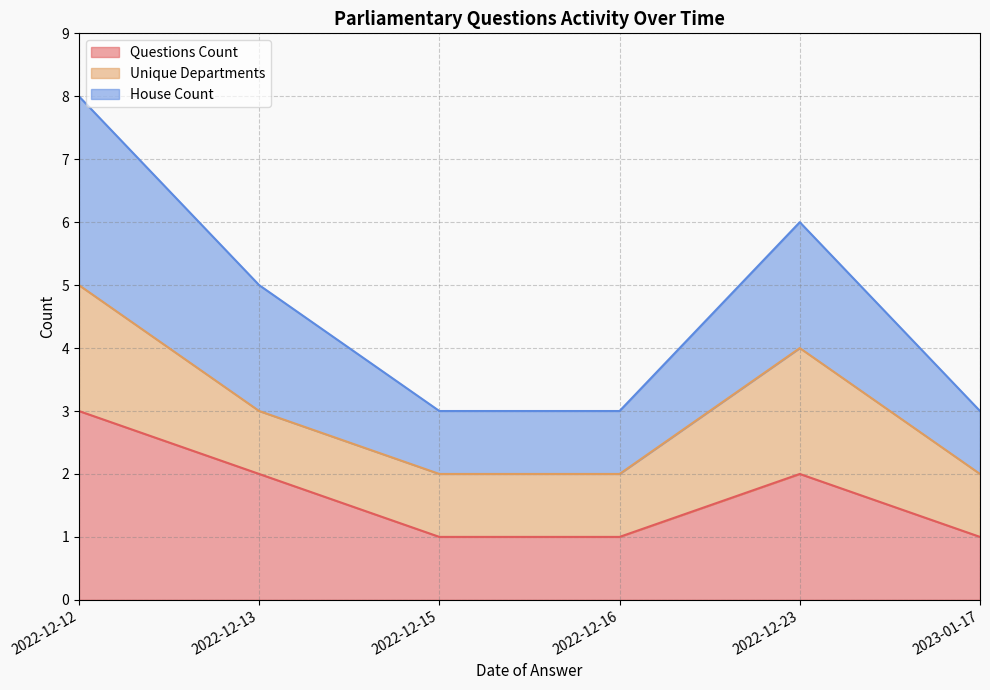

At which label does Questions Count first exceed 2?

2022-12-12